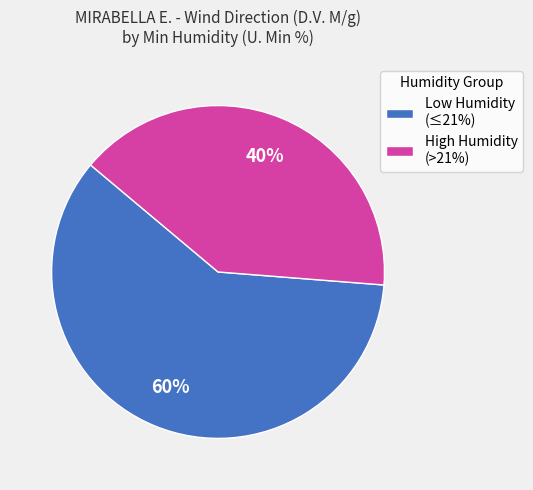

Is there a majority slice in this chart?

Yes